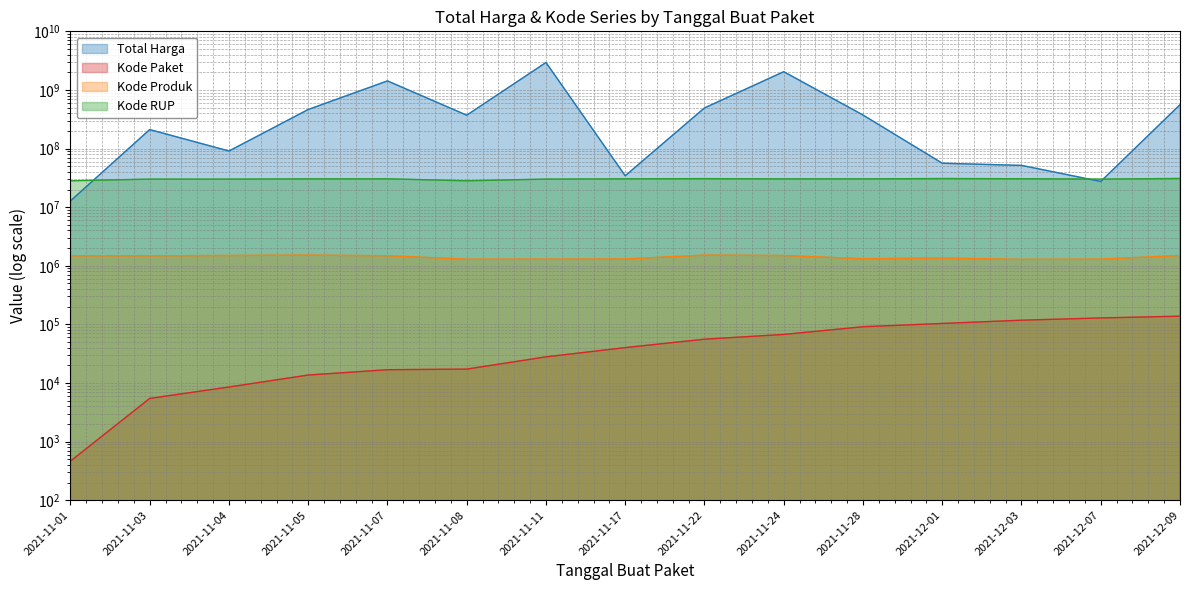

How many lines are shown in the chart?

4